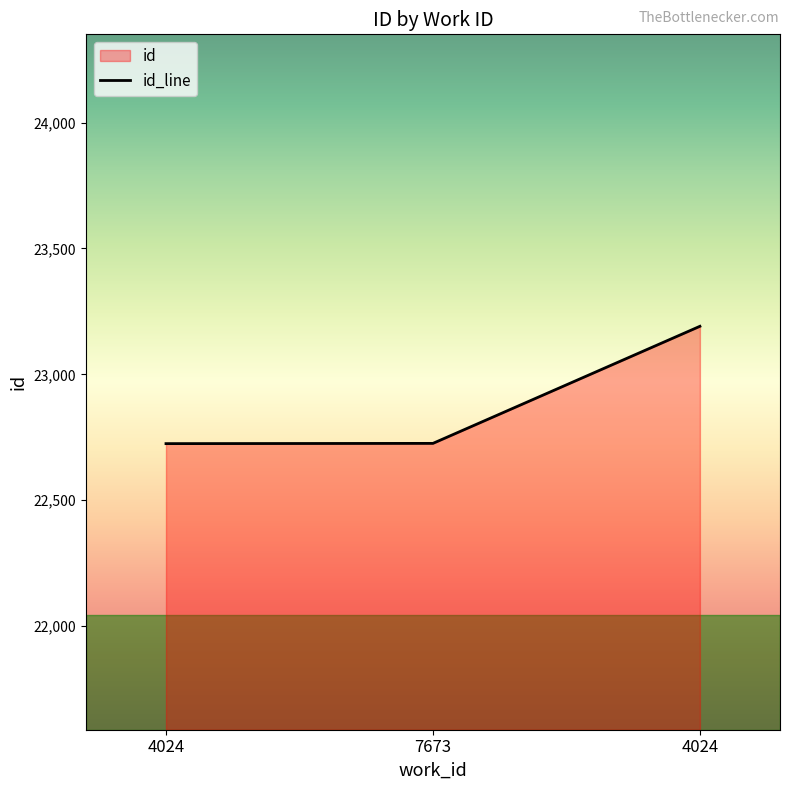

How many lines are shown in the chart?

1